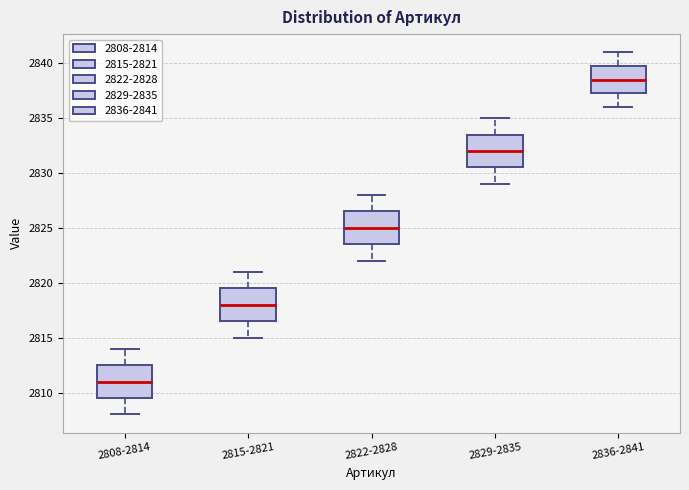

Reading left to right, transcribe this box plot: for each box, give where its median line is, the range the box spans, and where its two whiskers end, as read against the y-axis. The values are not printed on the chart, so give them approximately, as read against the axis.

2808-2814: median 2811.0, box 2809.5 to 2812.5, whiskers 2808.0 to 2814.0
2815-2821: median 2818.0, box 2816.5 to 2819.5, whiskers 2815.0 to 2821.0
2822-2828: median 2825.0, box 2823.5 to 2826.5, whiskers 2822.0 to 2828.0
2829-2835: median 2832.0, box 2830.5 to 2833.5, whiskers 2829.0 to 2835.0
2836-2841: median 2838.5, box 2837.5 to 2840.0, whiskers 2836.0 to 2841.0